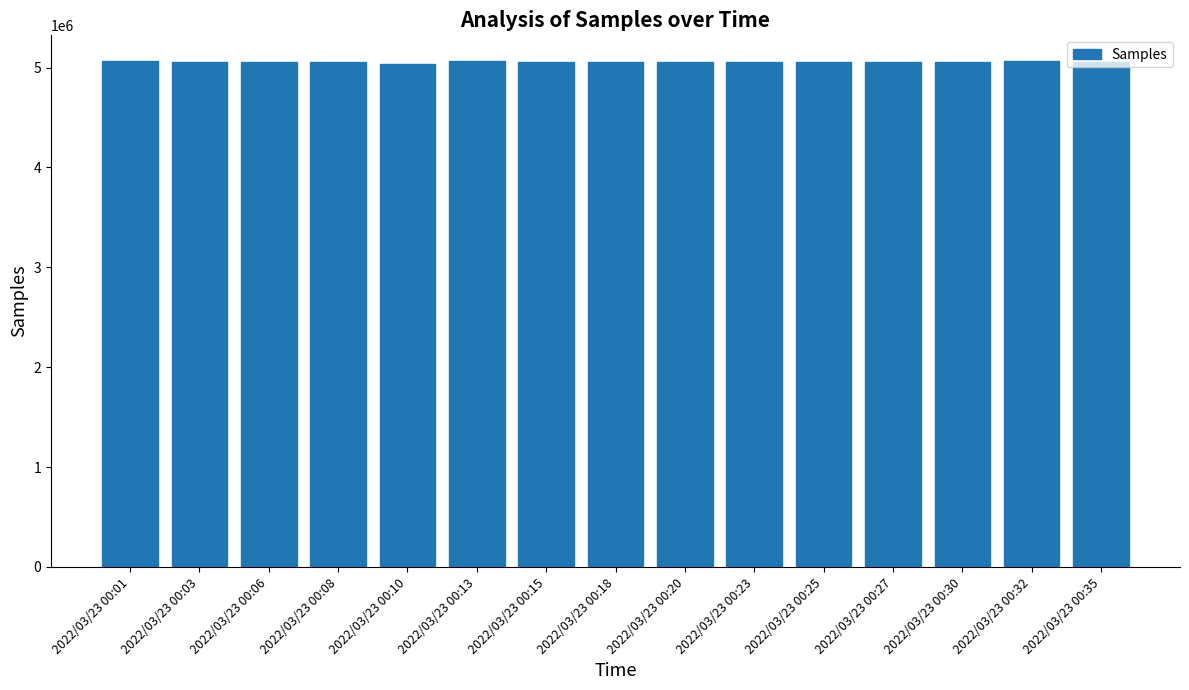

How many bars are there in total?

15